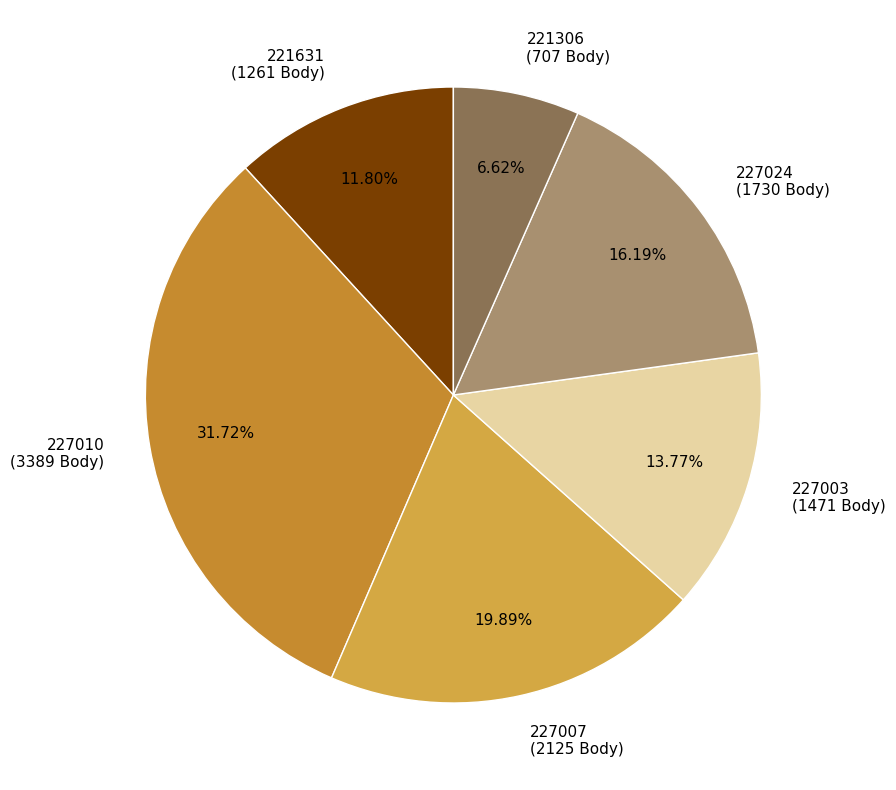

To the nearest percent, what is the difference between the 227003 and 227010 slice percentages?

18%